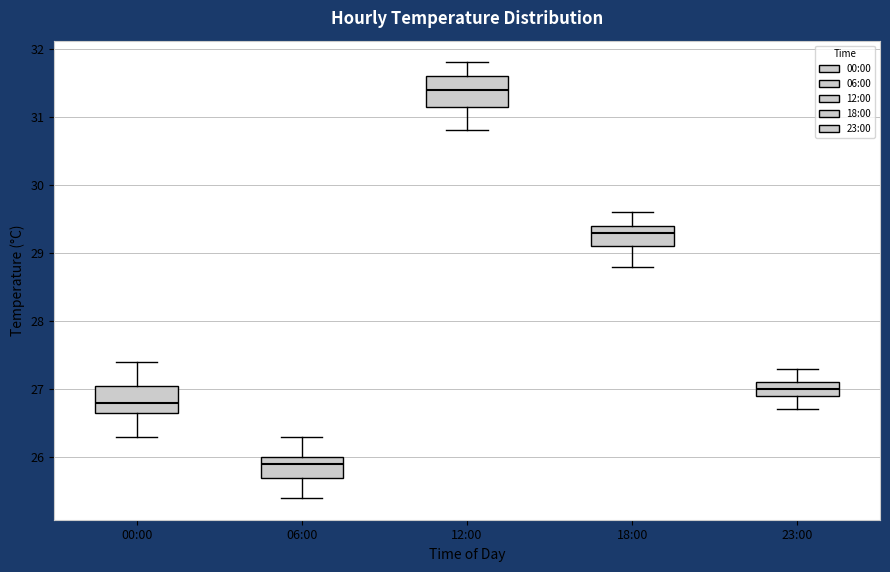

Reading left to right, read every box against the y-axis: the position of its median line, the range the box covers, and the ends of its whiskers. The values are not printed on the chart, so give them approximately, as read against the axis.

00:00: median 26.8, box 26.7 to 27.1, whiskers 26.3 to 27.4
06:00: median 25.9, box 25.7 to 26.0, whiskers 25.4 to 26.3
12:00: median 31.4, box 31.2 to 31.6, whiskers 30.8 to 31.8
18:00: median 29.3, box 29.1 to 29.4, whiskers 28.8 to 29.6
23:00: median 27.0, box 26.9 to 27.1, whiskers 26.7 to 27.3